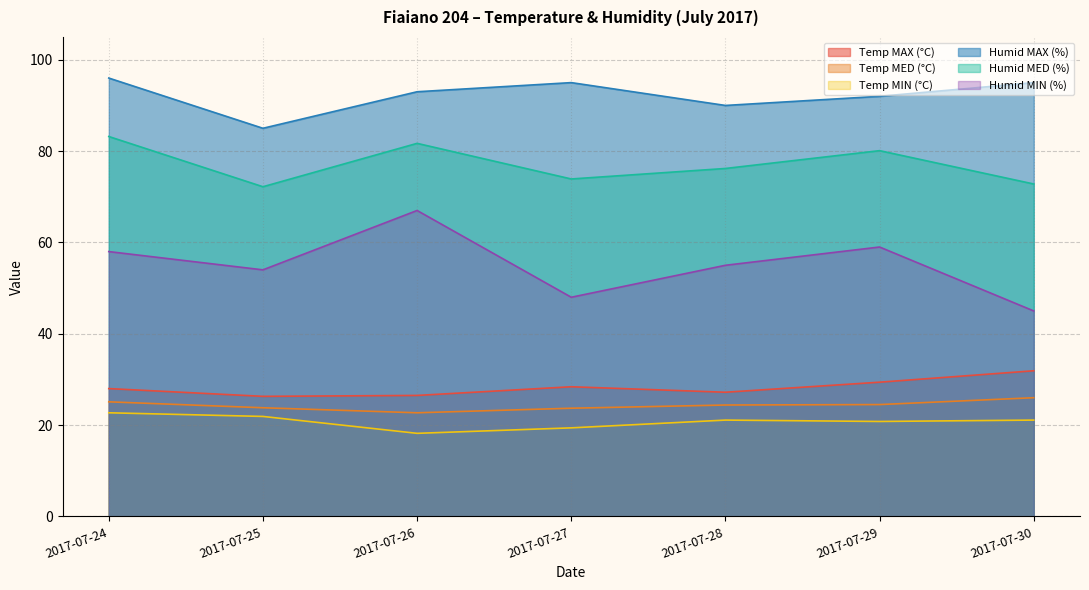

True or false: Temp MIN (°C) and Humid MIN (%) intersect in this chart.

False